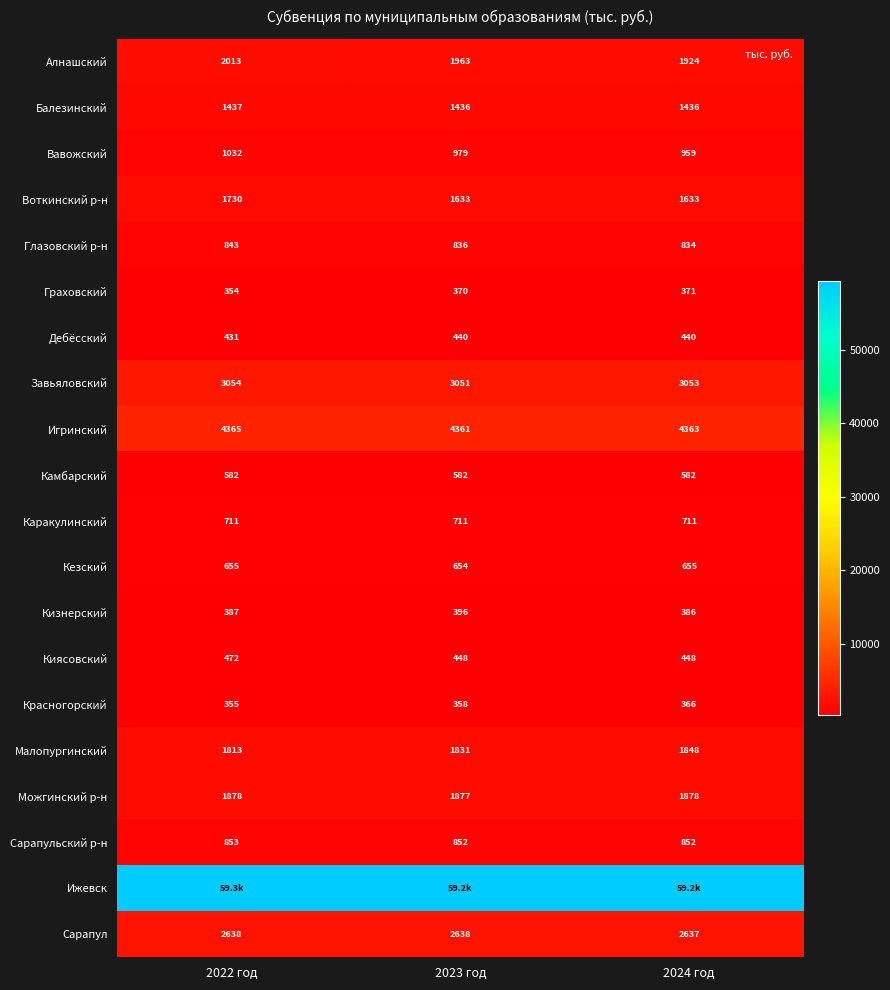

The Алнашский series shows 757.6 at 2024 год. True or false?

False